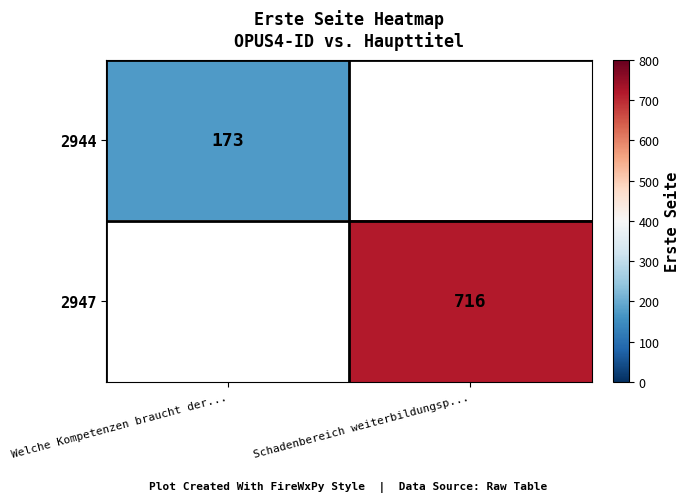

The value of 2944 at Welche Kompetenzen braucht der... is 173. True or false?

True